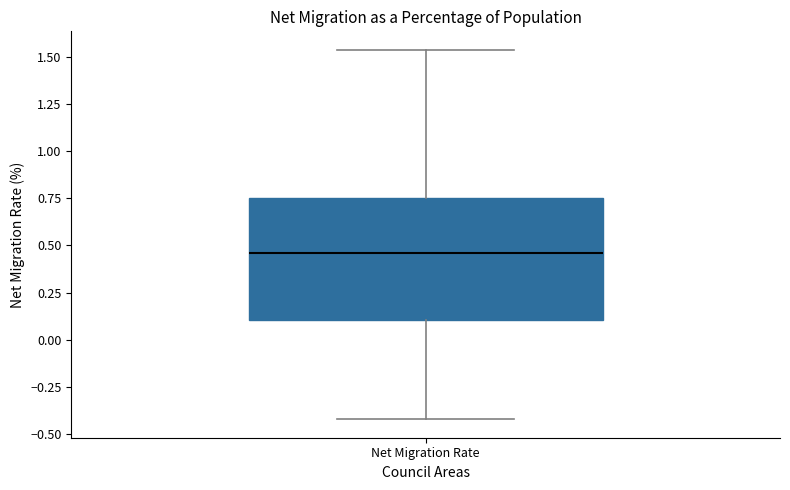

Transcribe this box plot: give where the median line is, the range the box spans, and where the two whiskers end, as read against the y-axis. The values are not printed on the chart, so give them approximately, as read against the axis.

median 0.45, box 0.10 to 0.75, whiskers -0.40 to 1.55